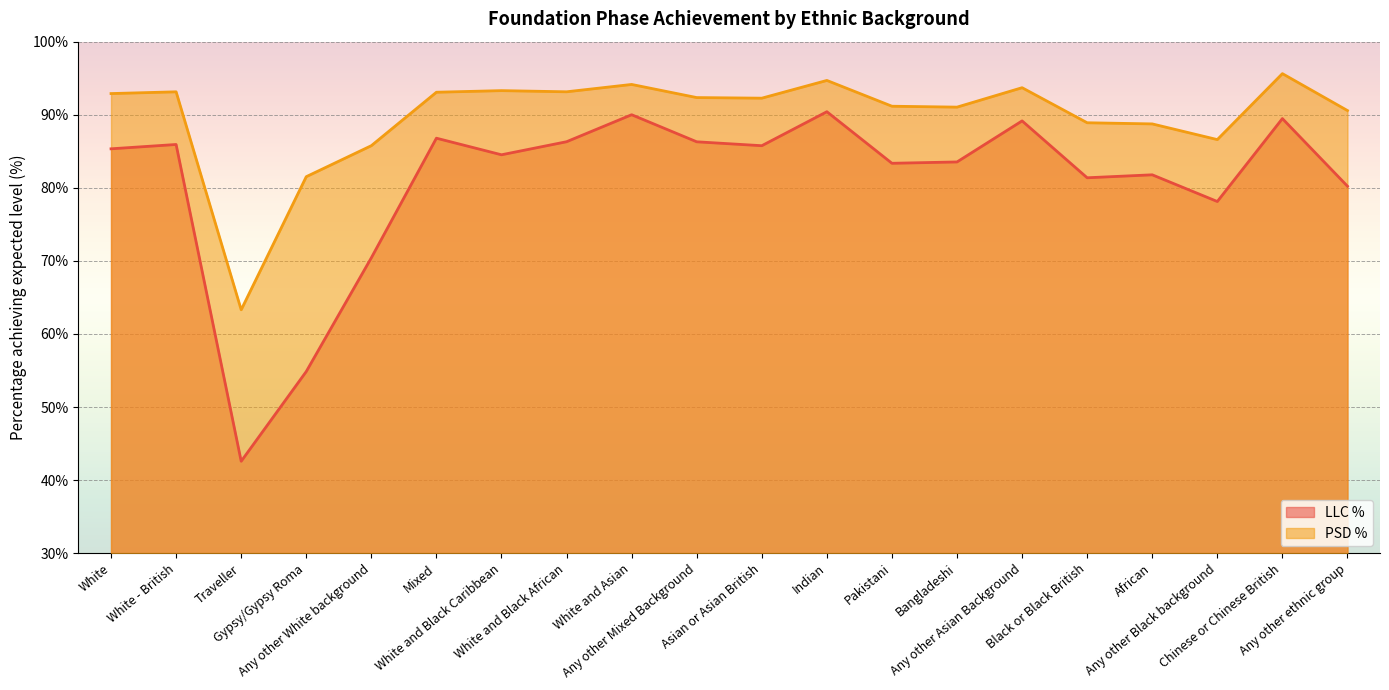

Reading left to right, list all the values displayed in this chart.

LLC %: 85.3	85.9	42.6	54.9	70.4	86.8	84.5	86.3	90.0	86.3	85.8	90.4	83.4	83.5	89.2	81.4	81.8	78.1	89.5	80.2
PSD %: 92.9	93.1	63.3	81.5	85.8	93.1	93.3	93.1	94.1	92.3	92.3	94.7	91.2	91.0	93.7	88.9	88.7	86.6	95.6	90.6